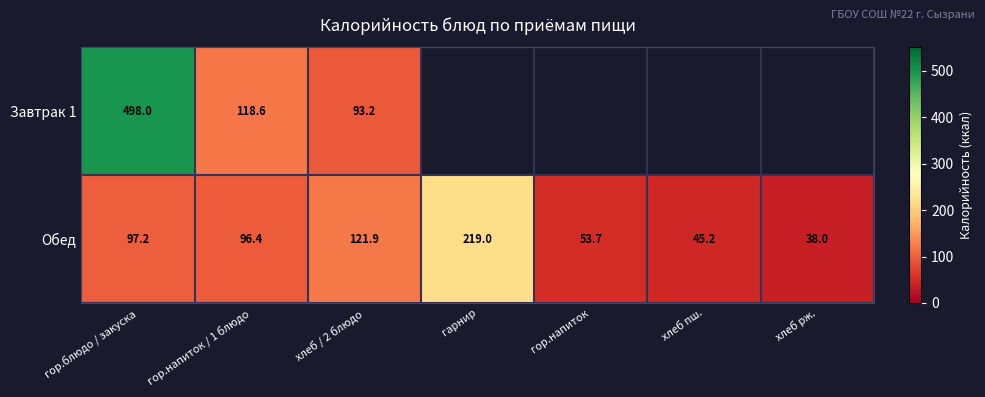

At гор.напиток / 1 блюдо, list the series in order from smallest to largest.

Обед, Завтрак 1